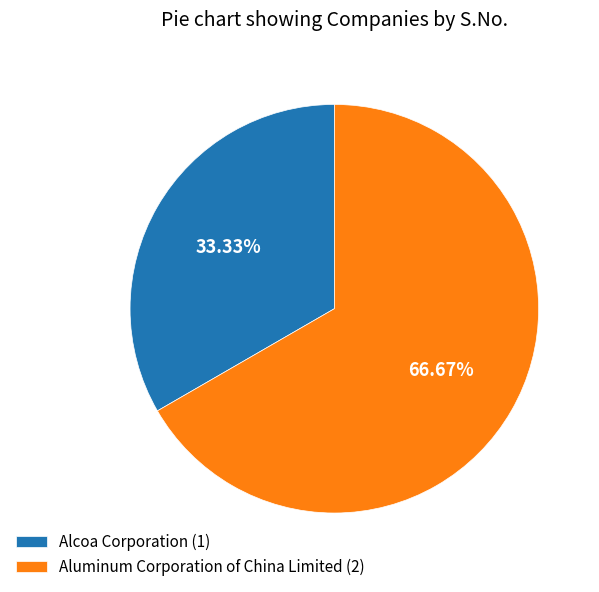

Which category has the smallest portion of the pie?

Alcoa Corporation